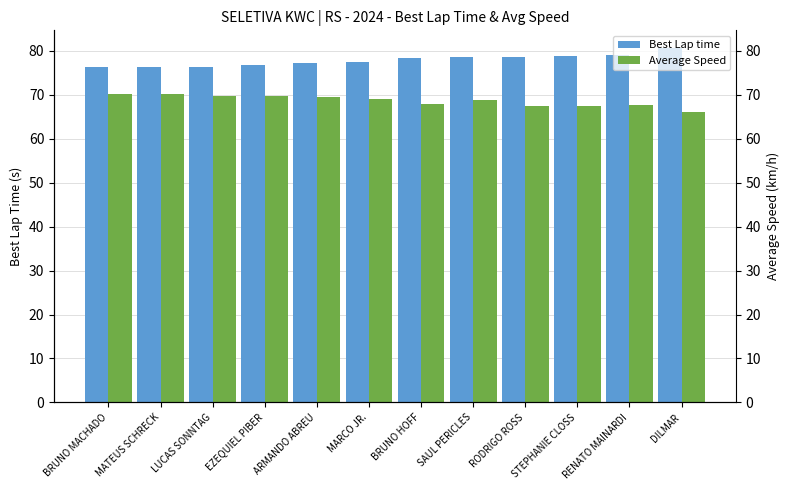

What is the difference between the Average Speed values at DILMAR and STEPHANIE CLOSS?

1.4